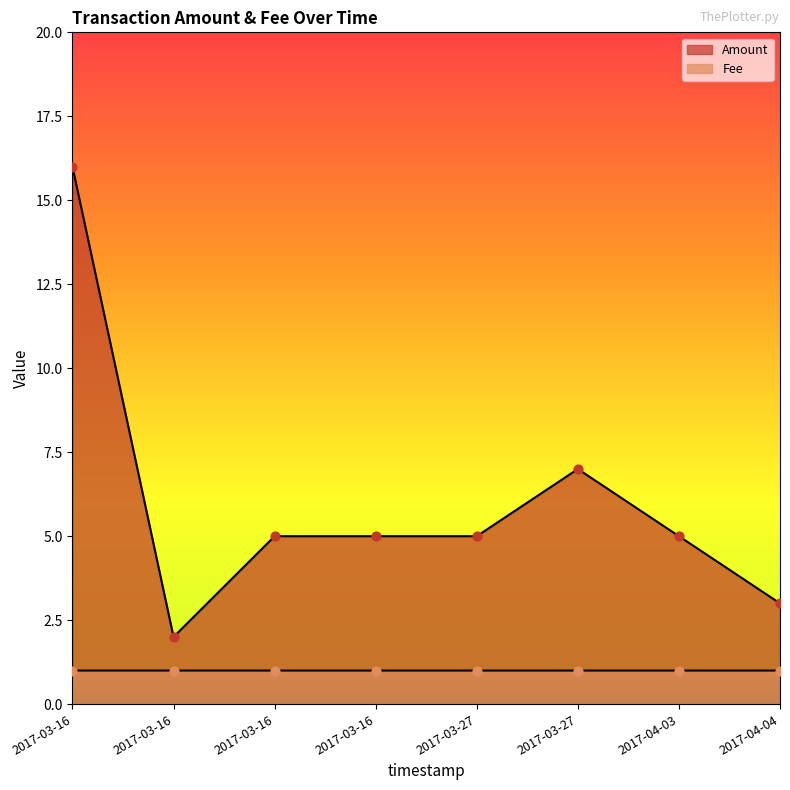

Which series reaches the maximum Y coordinate?

Amount